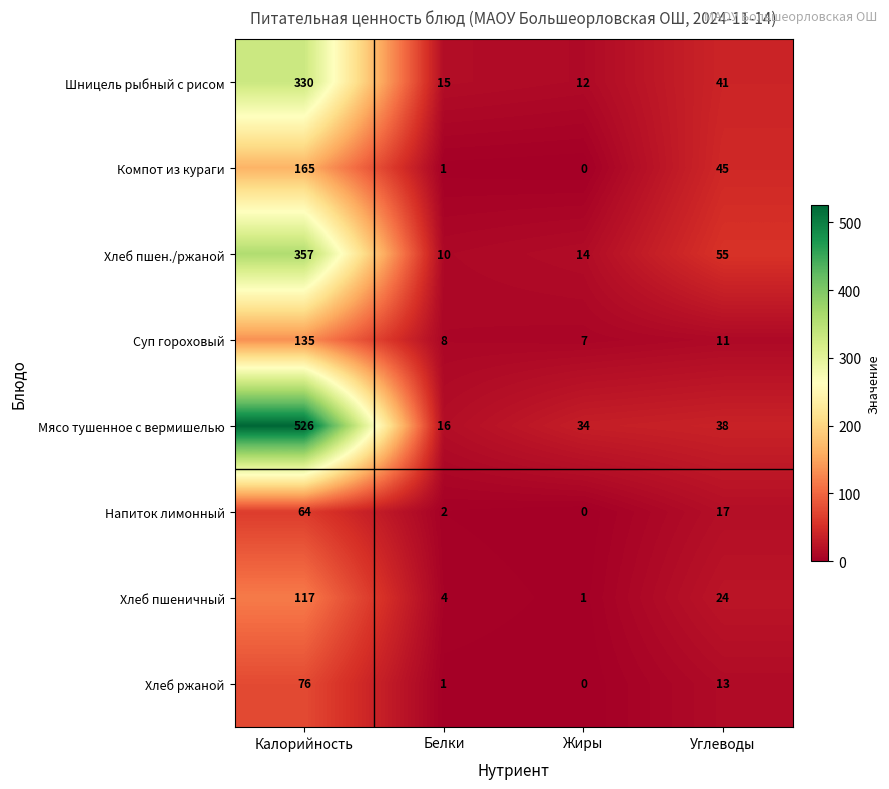

True or false: Шницель рыбный с рисом has a value of 8 at Белки.

False